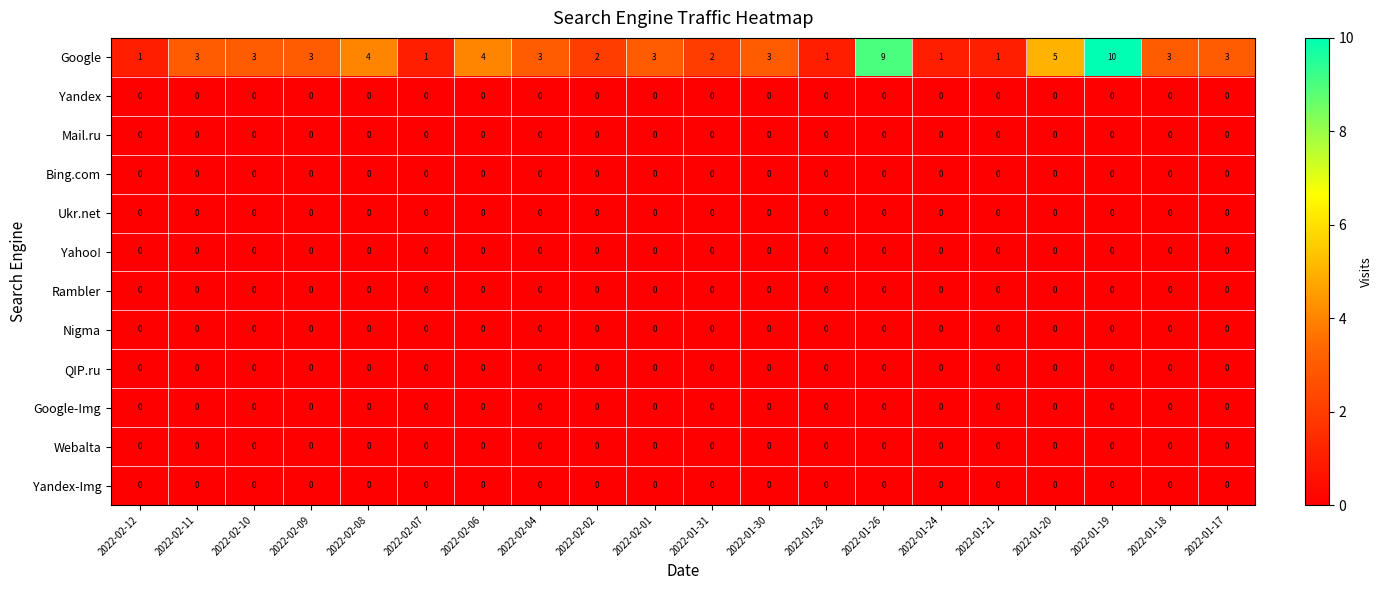

Which series has the largest total across all categories?

Google